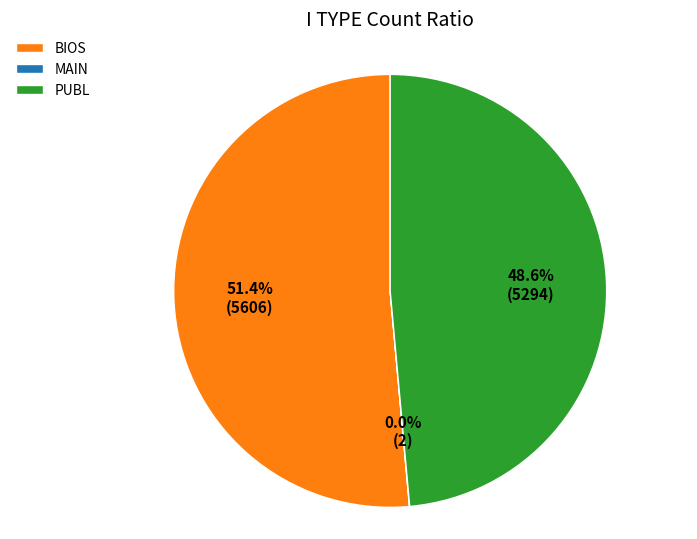

Which slice is the largest?

BIOS